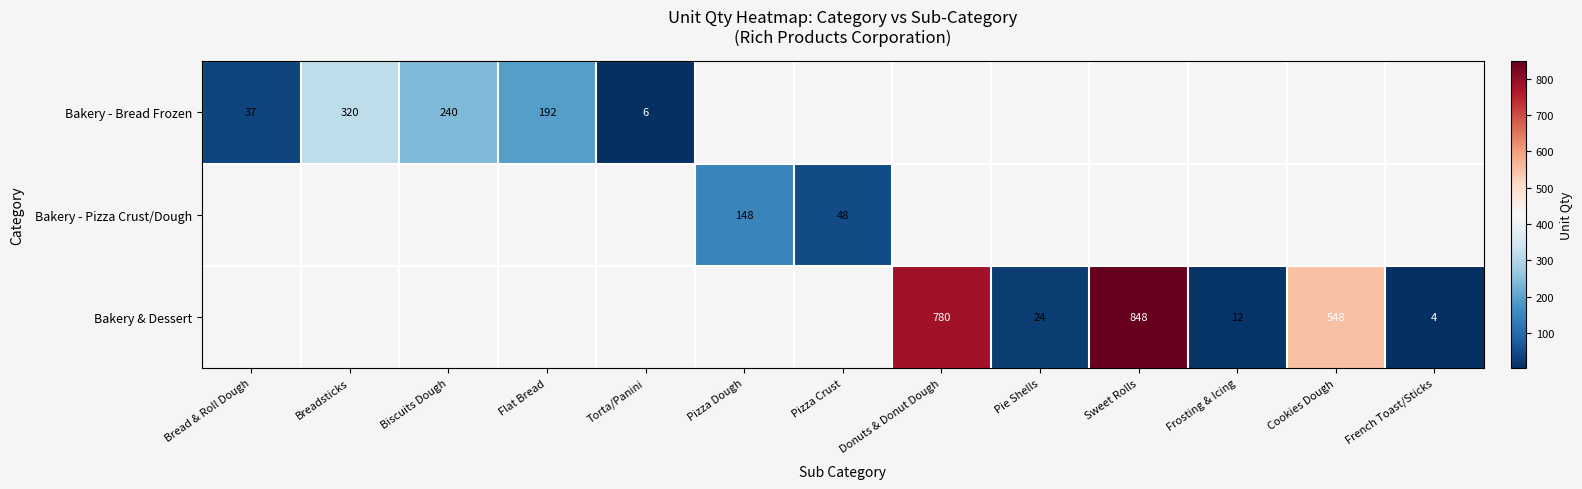

True or false: Bakery & Dessert has a value of 3 at French Toast/Sticks.

False